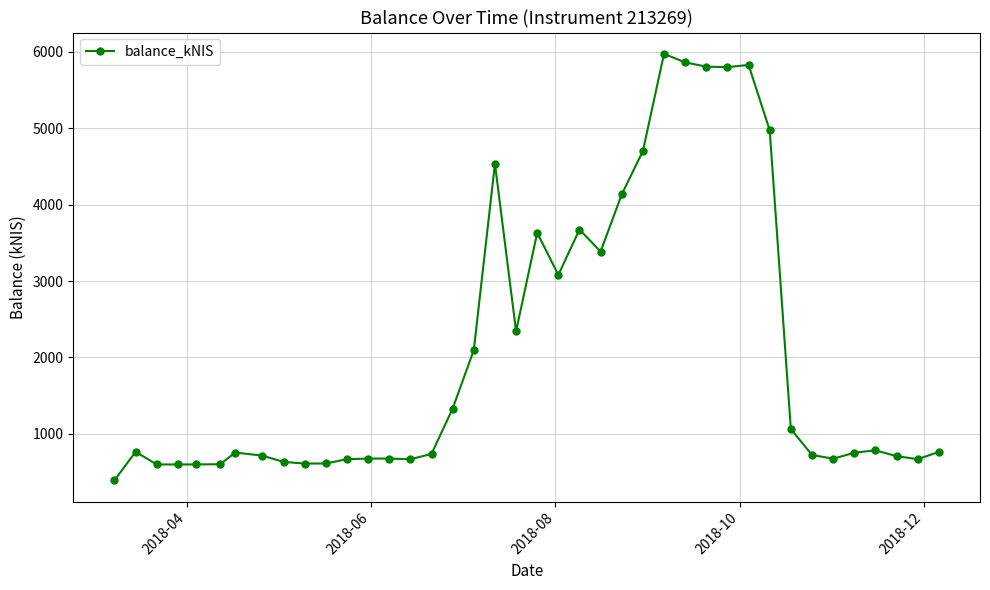

What is the maximum value shown in the chart?

5973.1